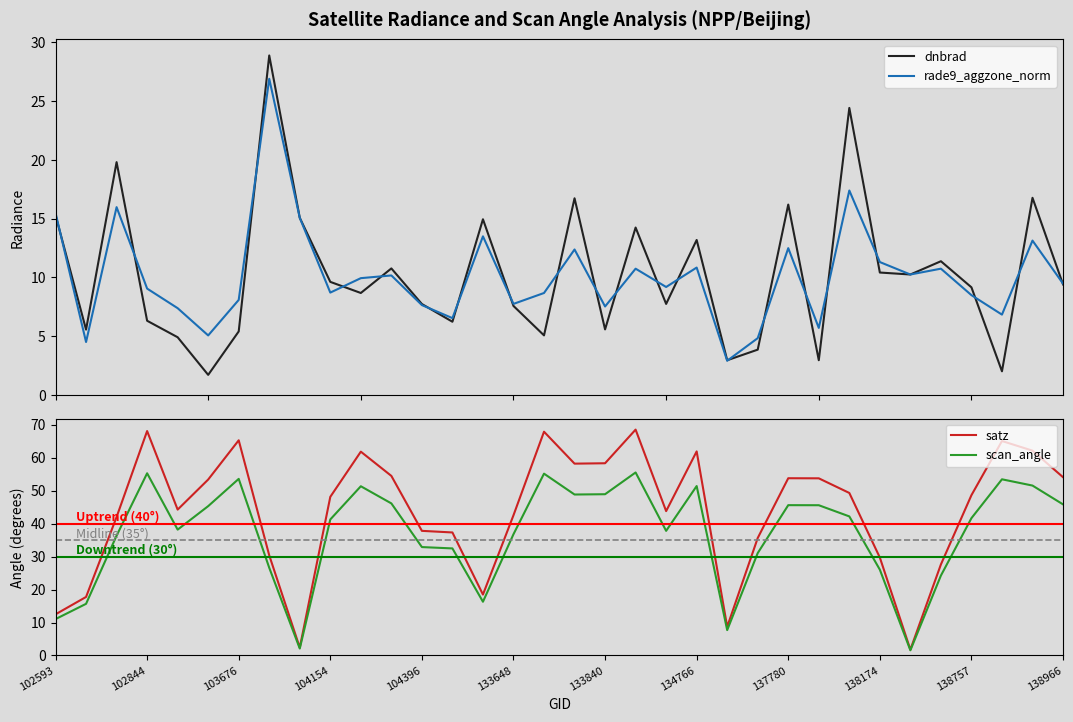

Is this an area chart (filled region under the line)?

No